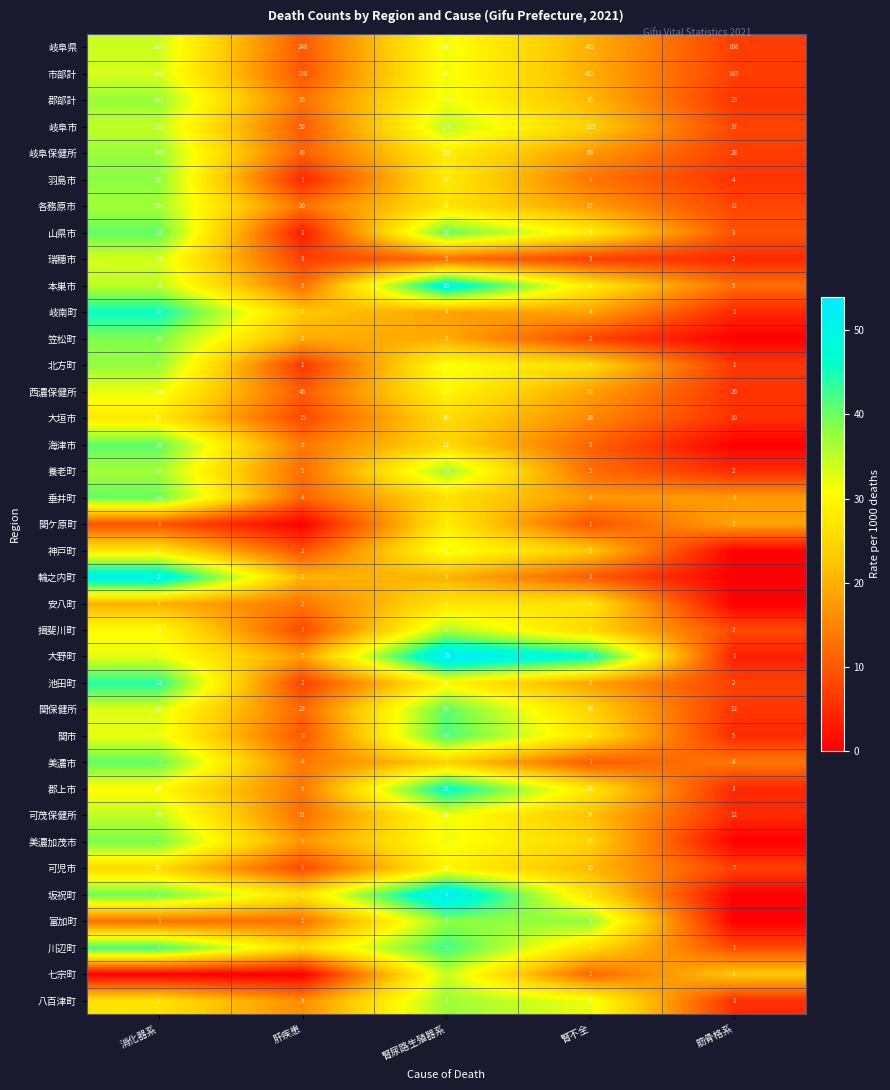

What is the sum of the 羽島市 values at 消化器系 and 腎不全?

35